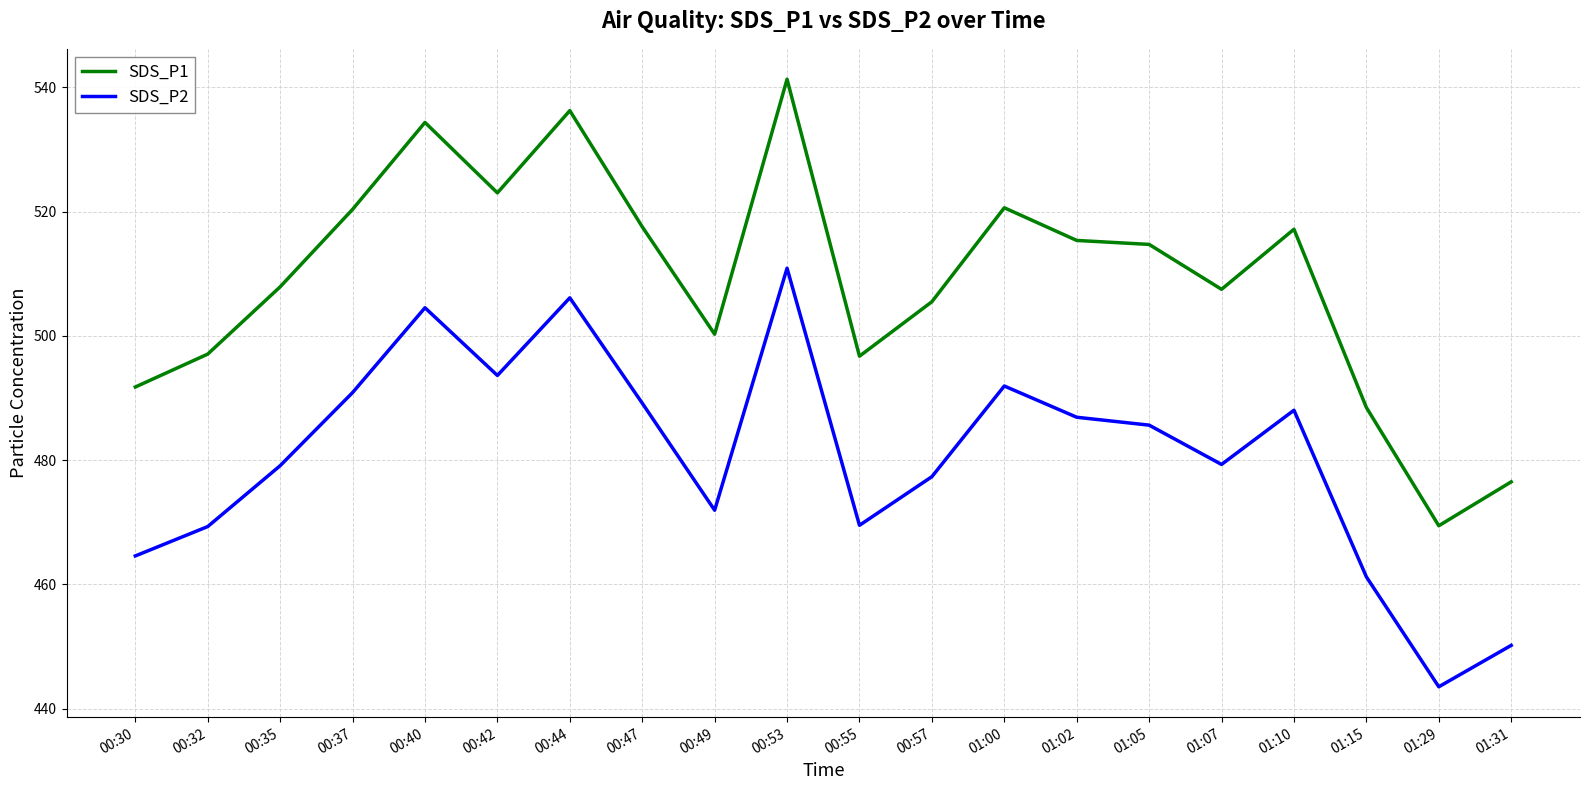

Is the value of SDS_P1 at 00:57 greater than the value of SDS_P2 at 01:29?

Yes